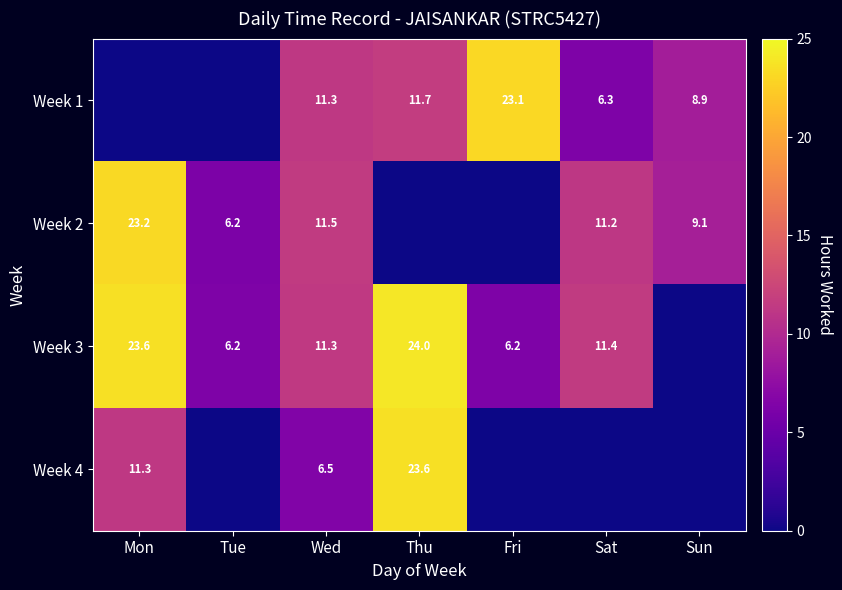

Which category has the lowest value across all series?

Mon